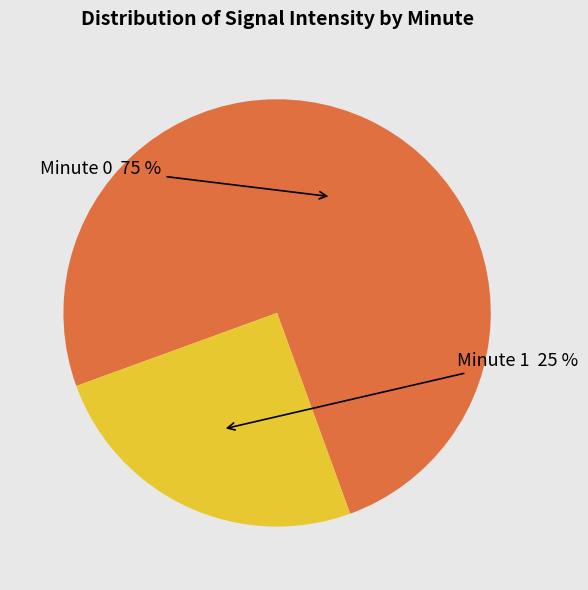

How many slices are in this pie chart?

2